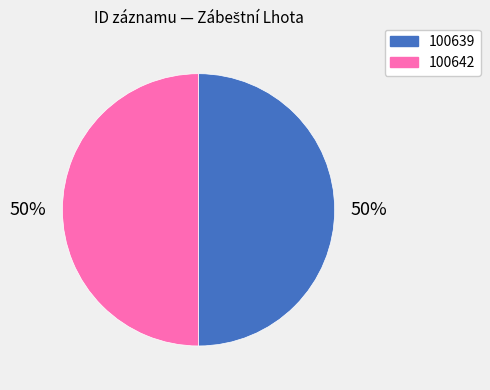

The 100639 slice represents 50% of the pie. True or false?

True